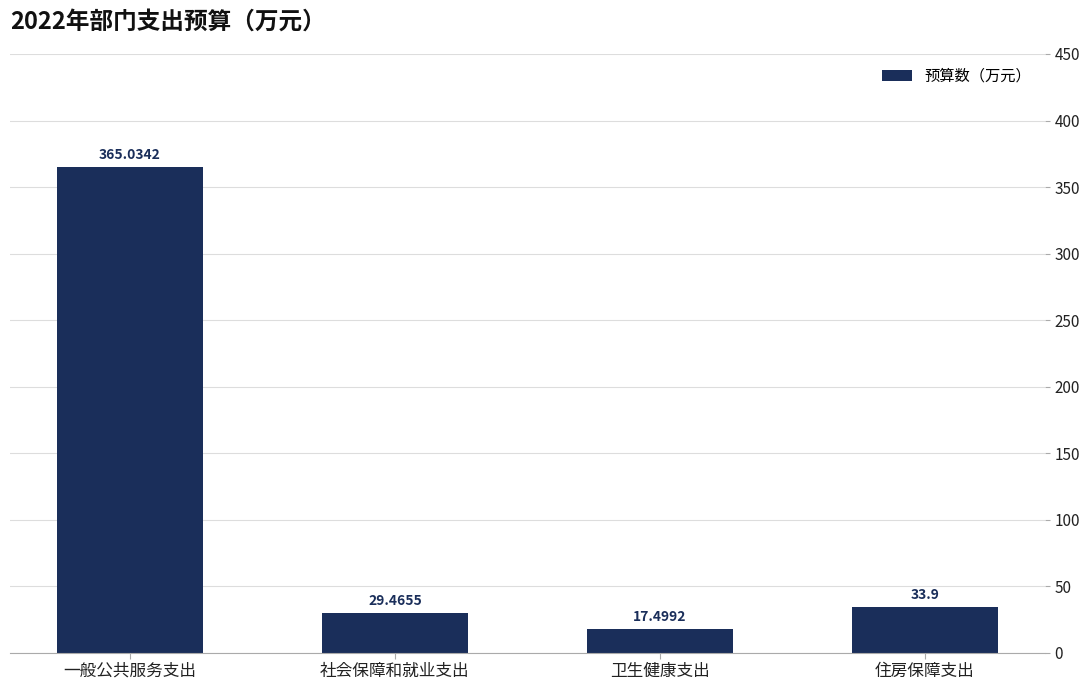

What is the value of the 2nd bar from the left?

29.5